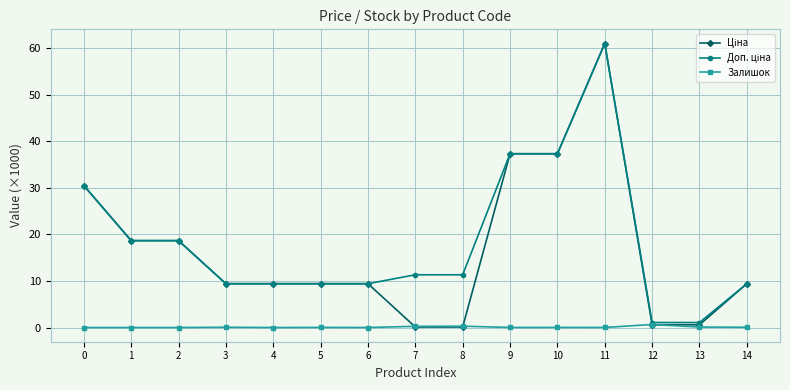

How many categories are shown in the chart?

15